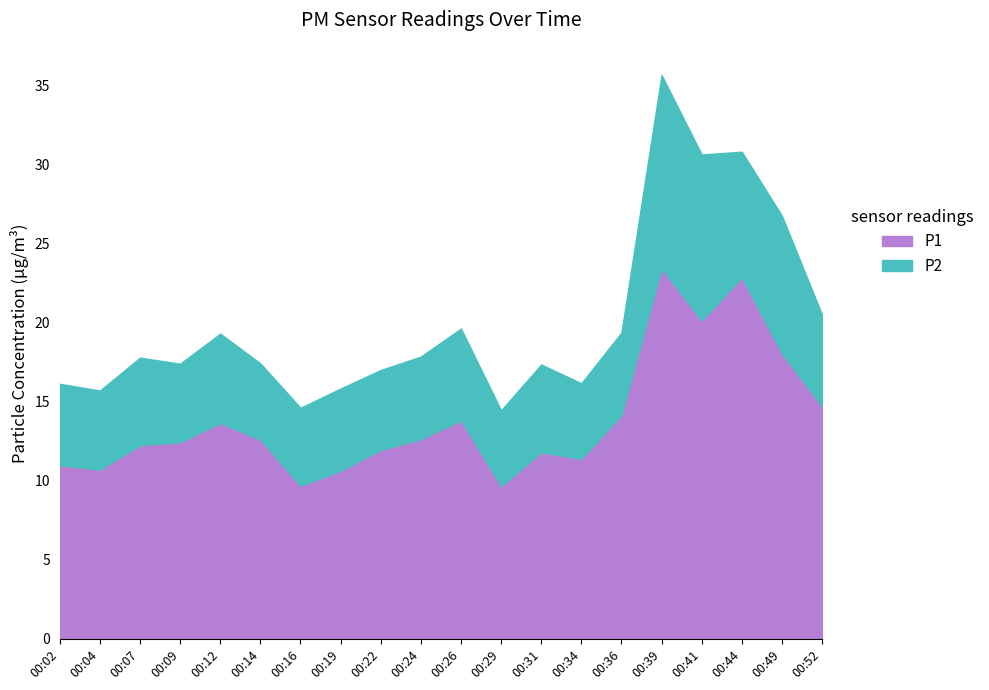

At which category does the chart reach its minimum across all series?

00:34